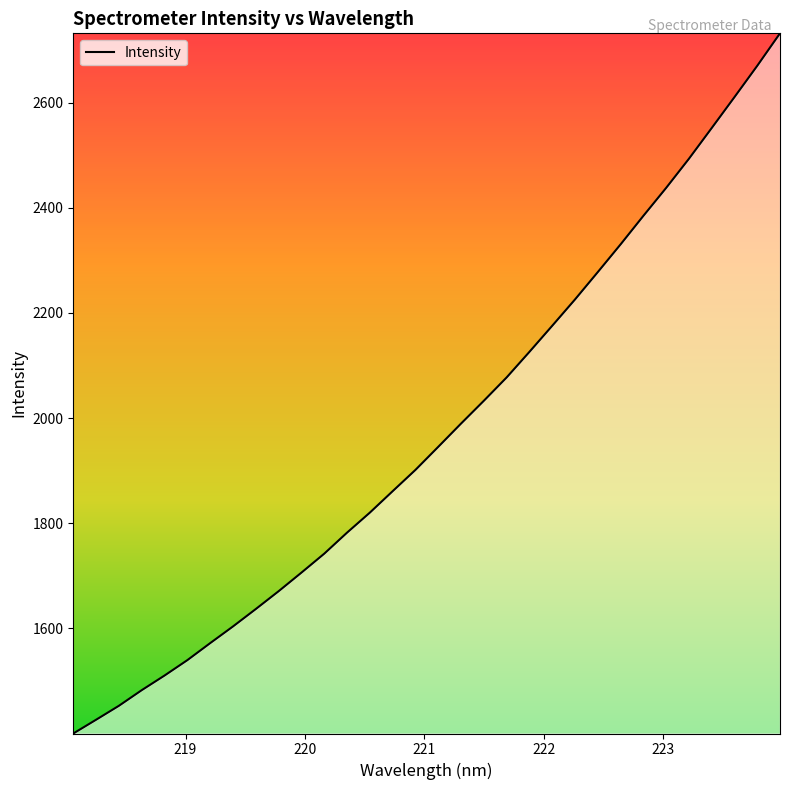

What is the maximum value shown in the chart?

2731.5